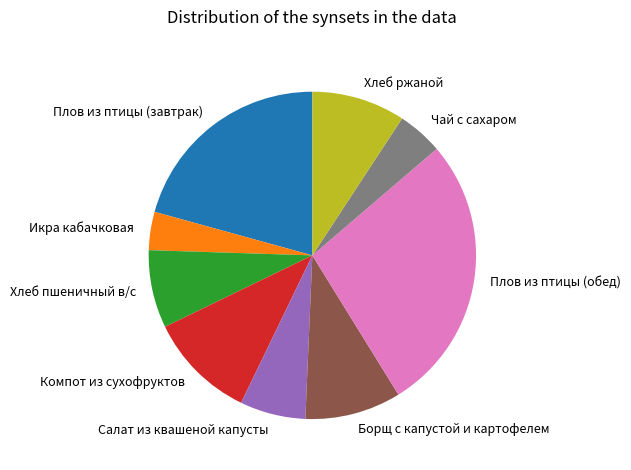

Does Хлеб пшеничный в/с account for over 50% of the chart?

No